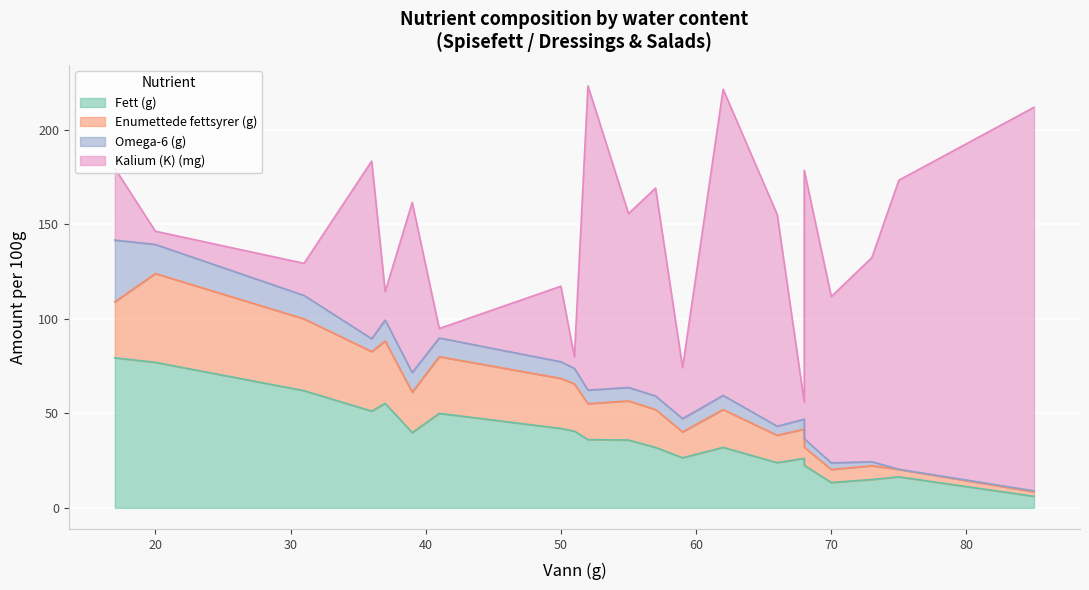

What are all the series names shown in the legend?

Fett (g), Enumettede fettsyrer (g), Omega-6 (g), Kalium (K) (mg)